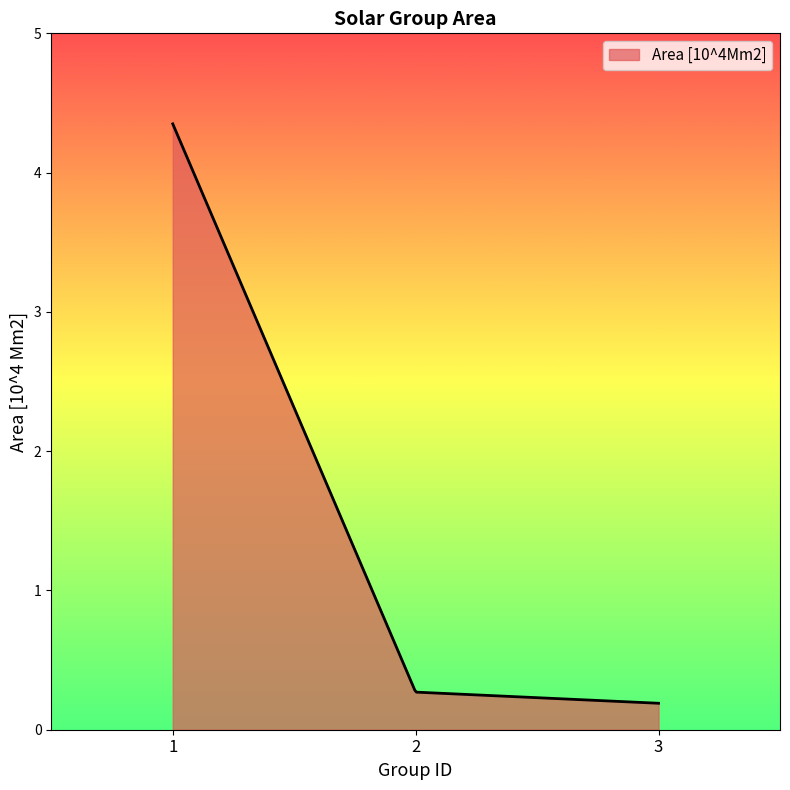

How many series are shown in this chart?

1